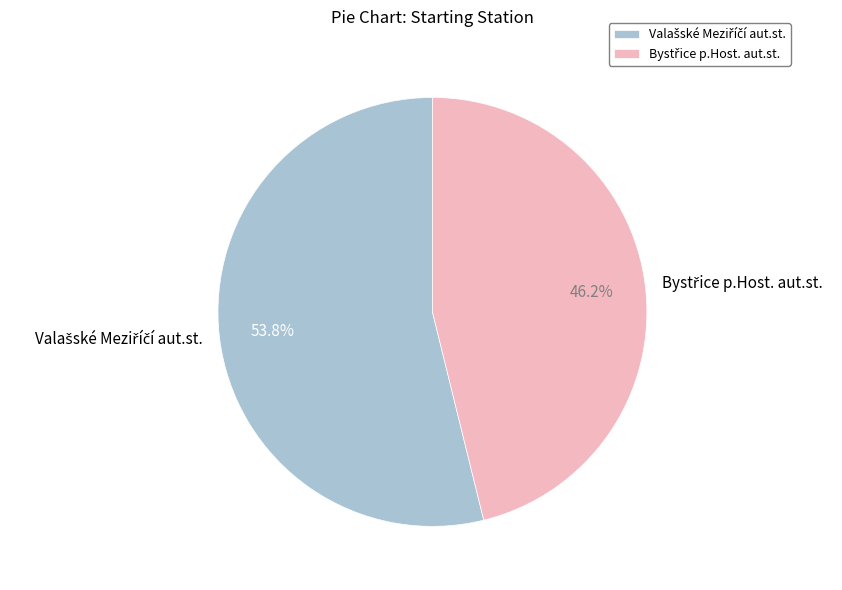

Does any single category account for the majority?

Yes